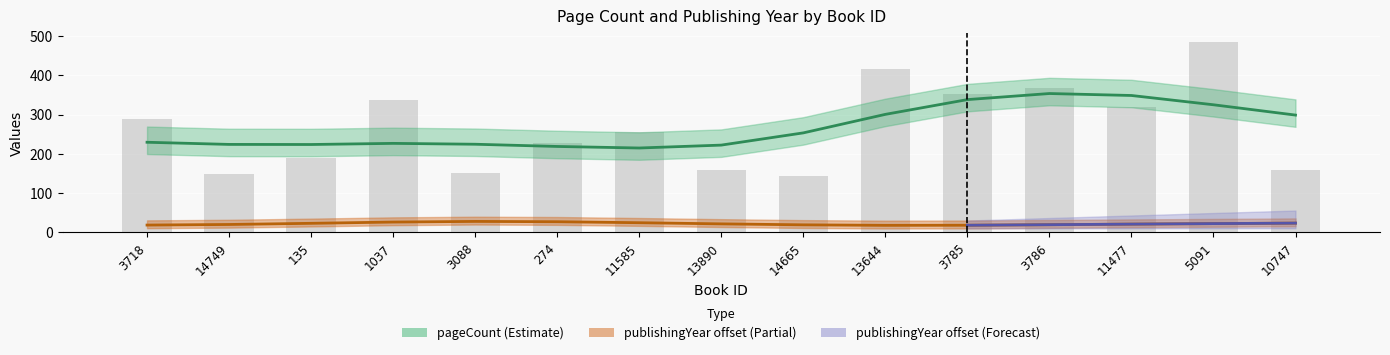

True or false: the data shows 122 at 1037.

False